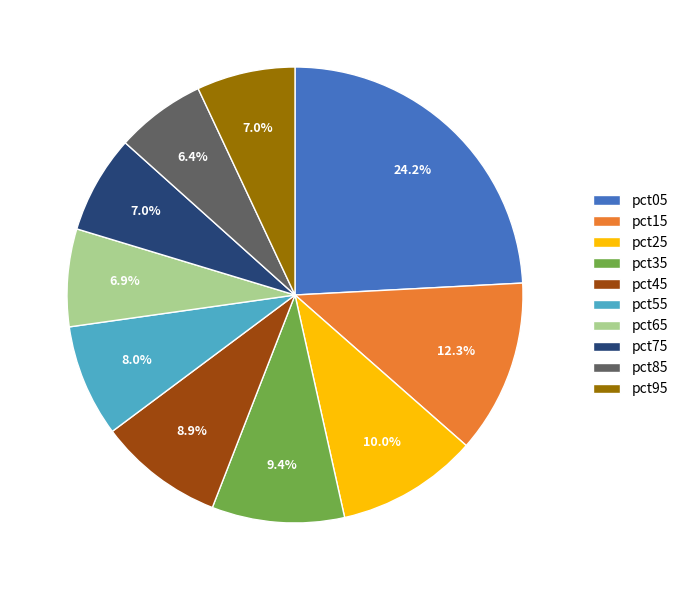

Combined, what portion of the pie is pct75 and pct35?

16.4%